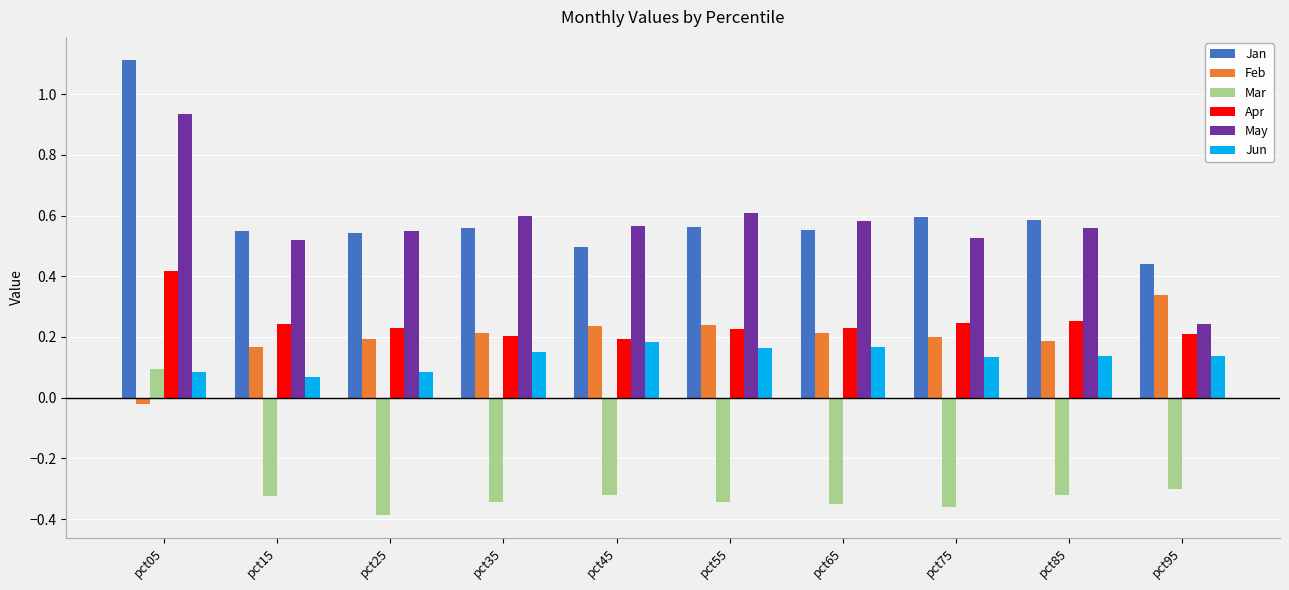

At which category is the sum across all series the highest?

pct05